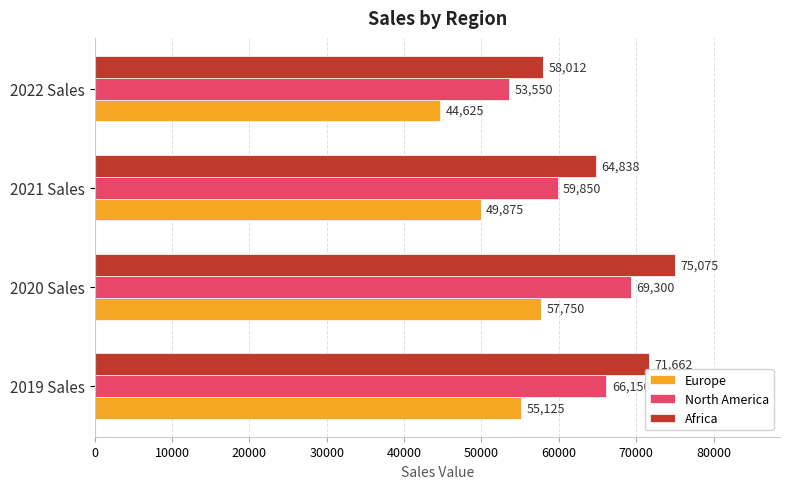

What is the greatest value displayed?

75075.0